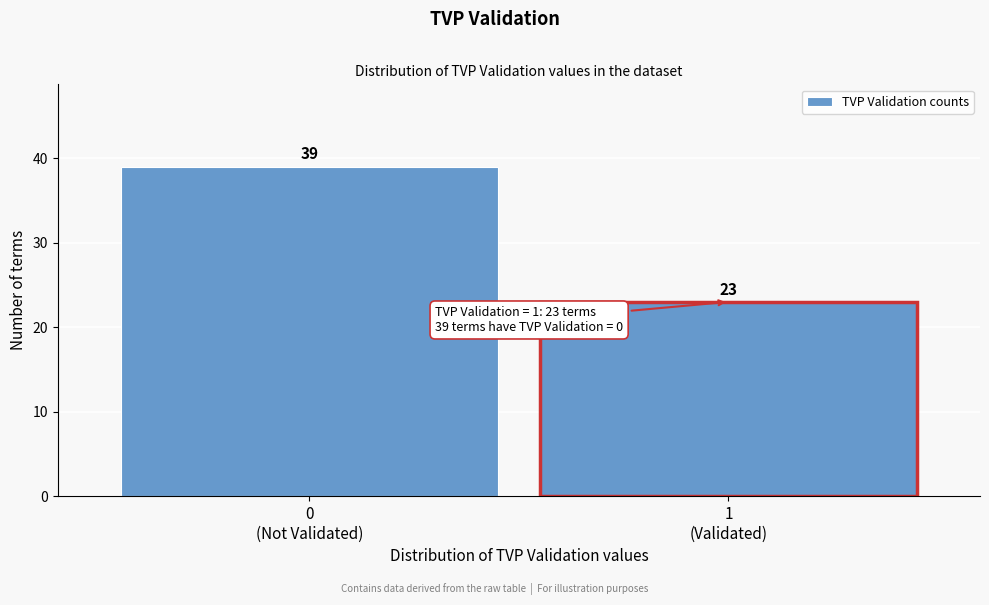

Reading left to right, extract all data points from this chart.

39	23